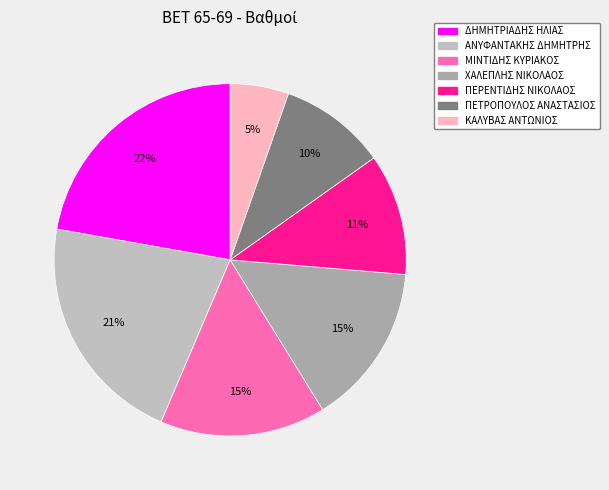

How many segments does this pie chart have?

7